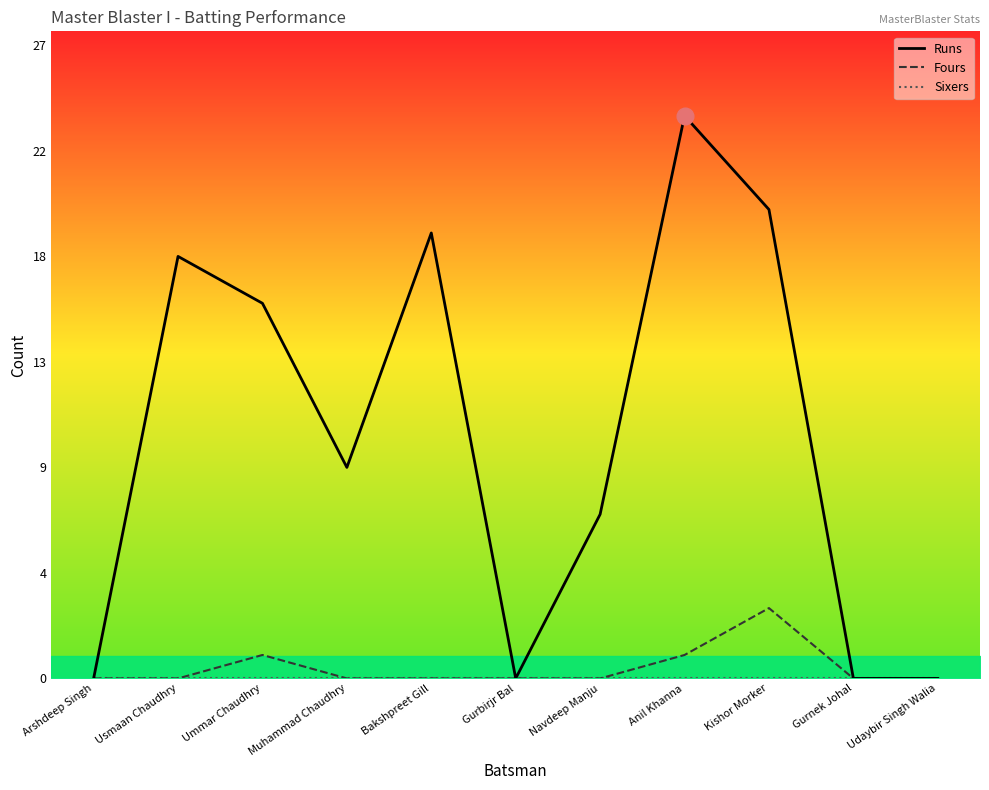

What is the total value across all series at Bakshpreet Gill?

19